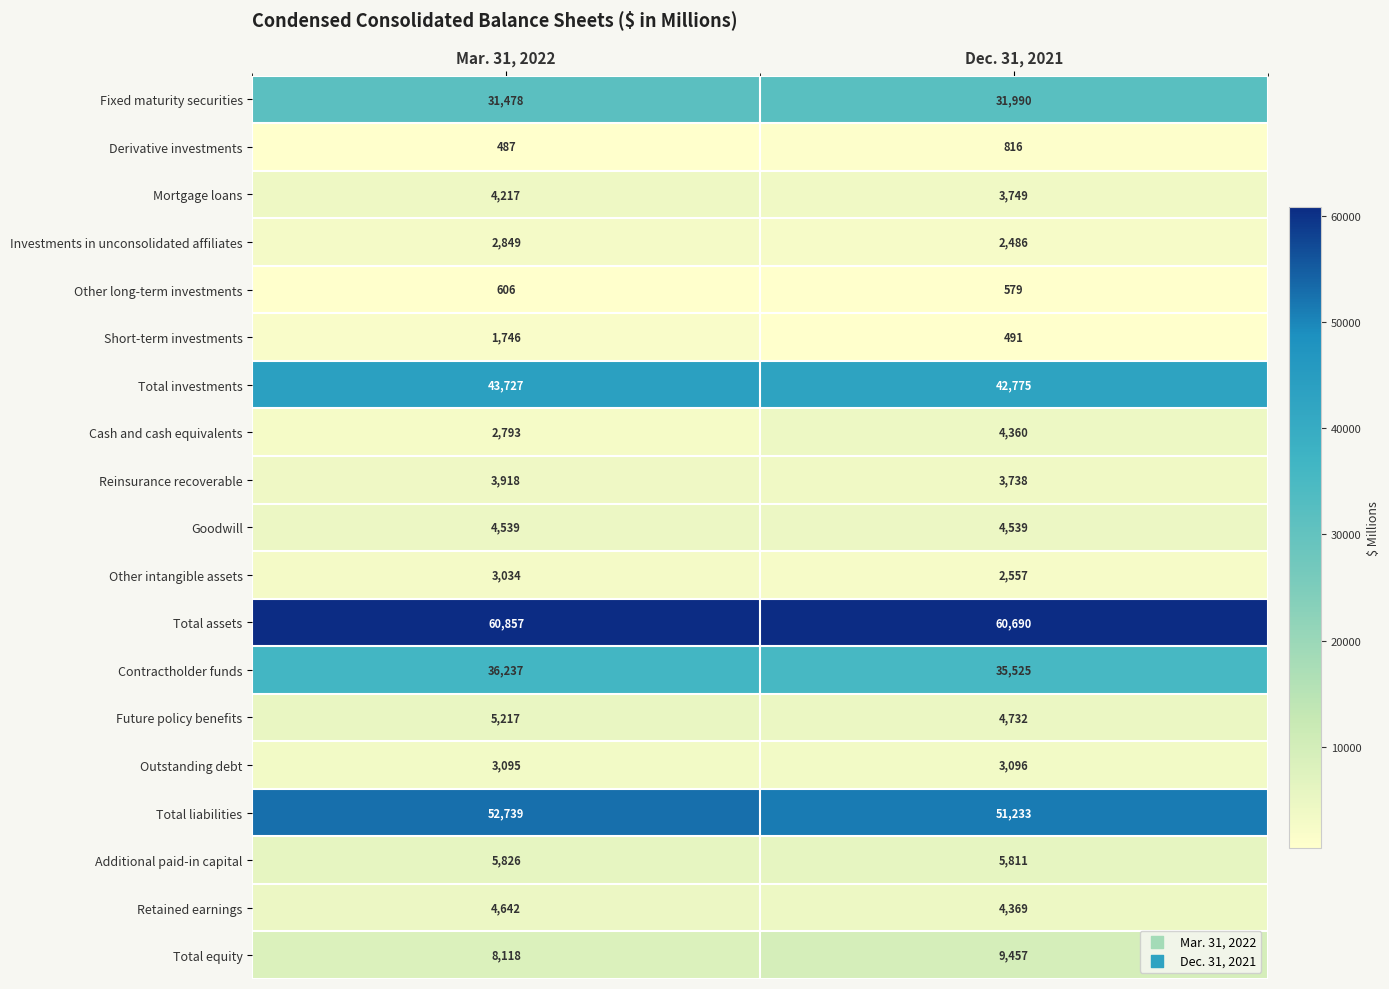

What is the sum of all Future policy benefits values?

9949